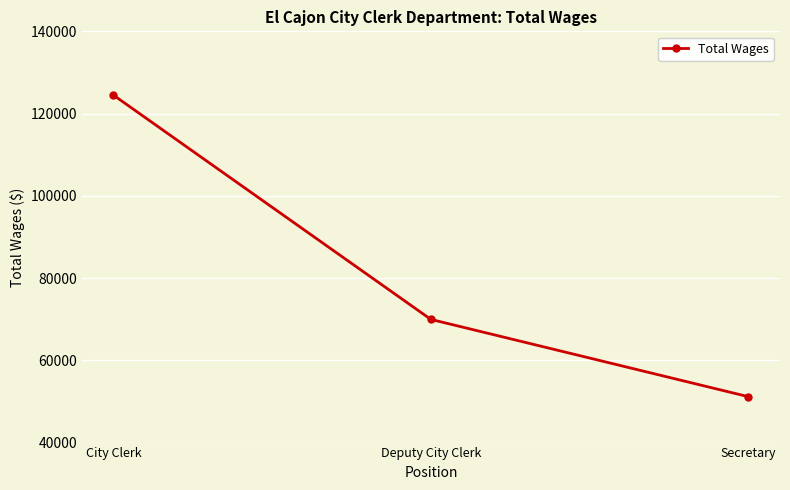

Rank the categories by value from lowest to highest.

Secretary, Deputy City Clerk, City Clerk